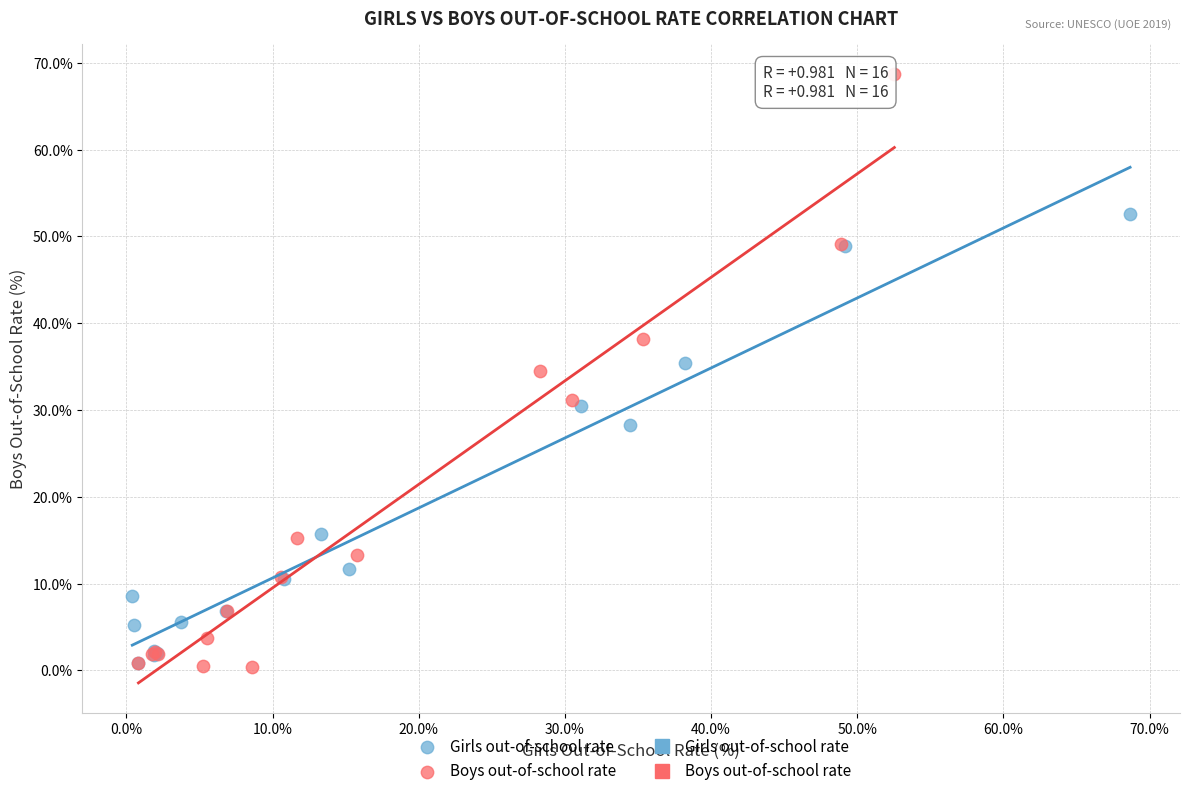

Which series reaches the maximum Y coordinate?

Boys out-of-school rate